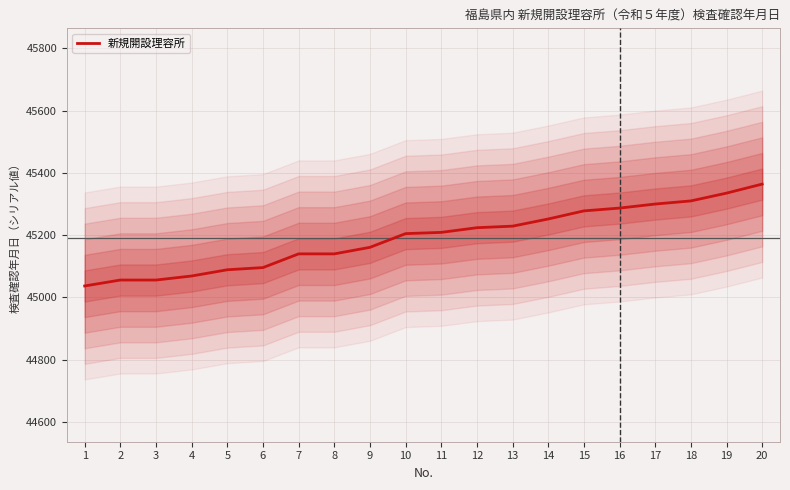

Is it true that the value at 18 is 14248?

False